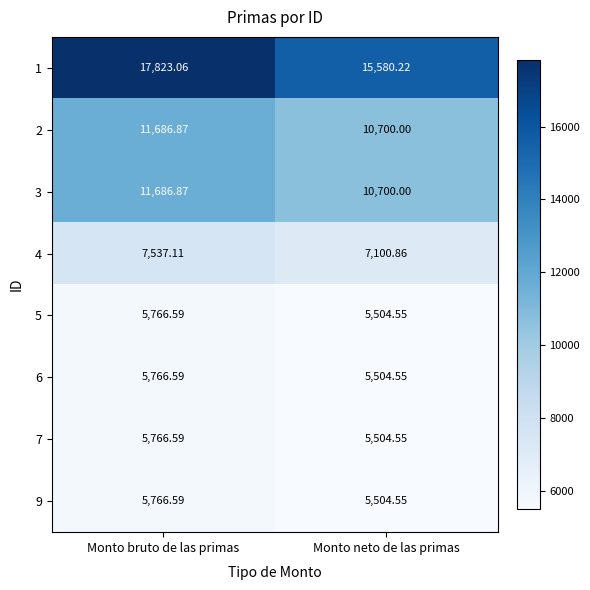

Where is 9 nearest to the value 5635?

Monto neto de las primas